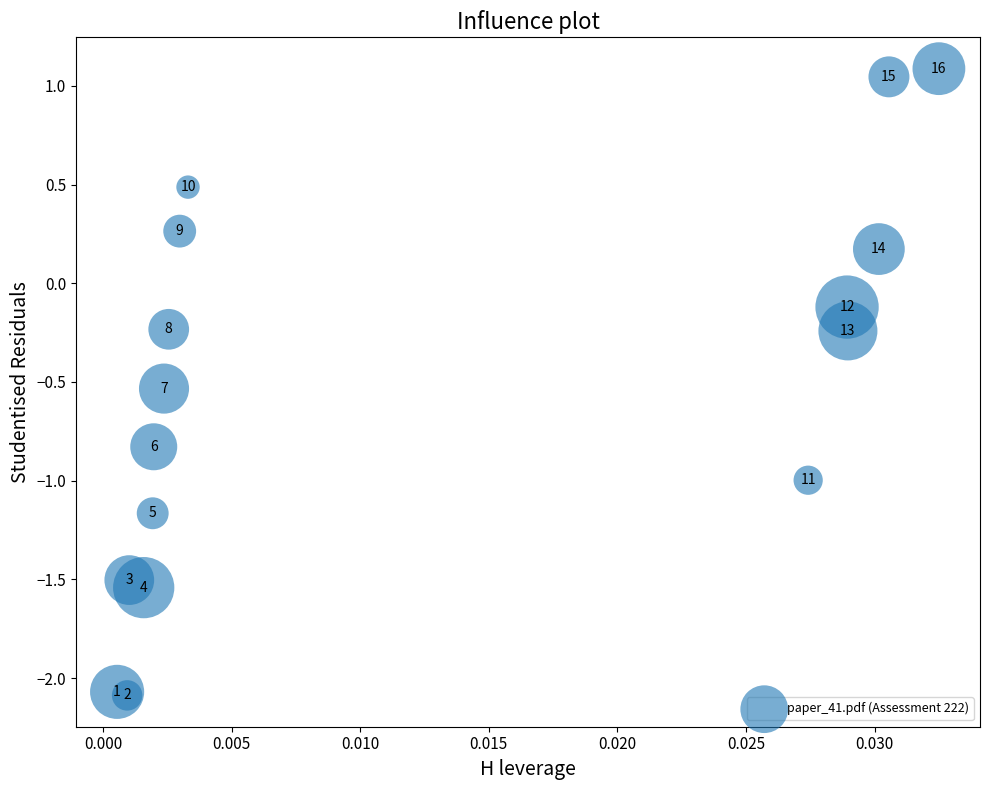

What is the range of Y values (max minus min)?

3.2